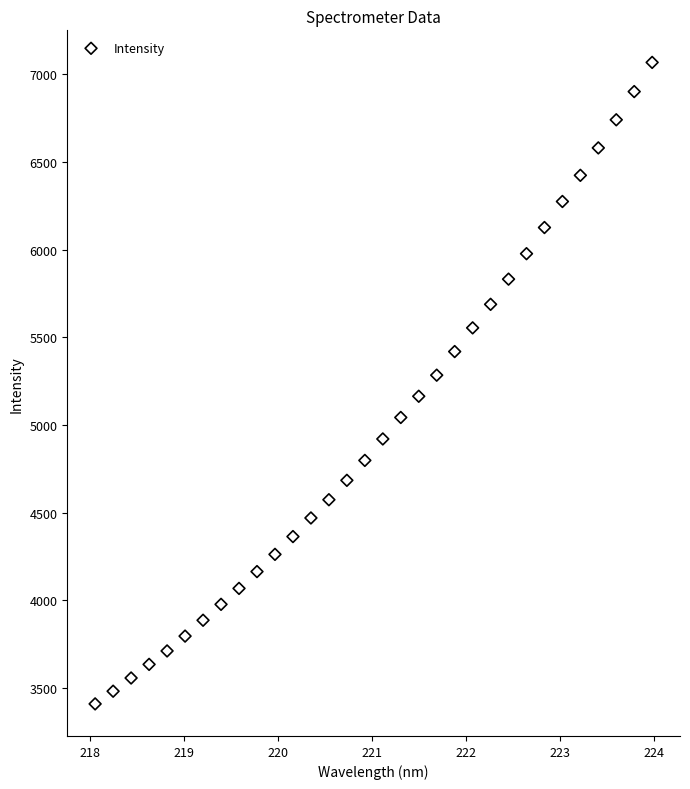

What is the range of X values (max minus min)?

5.9